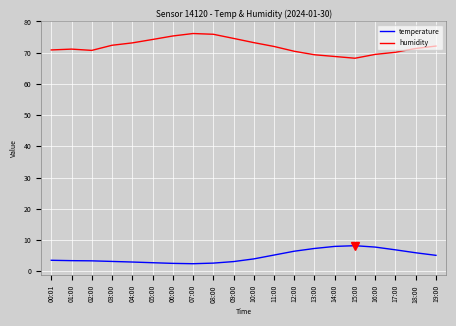

What position from the left is 07:00?

8